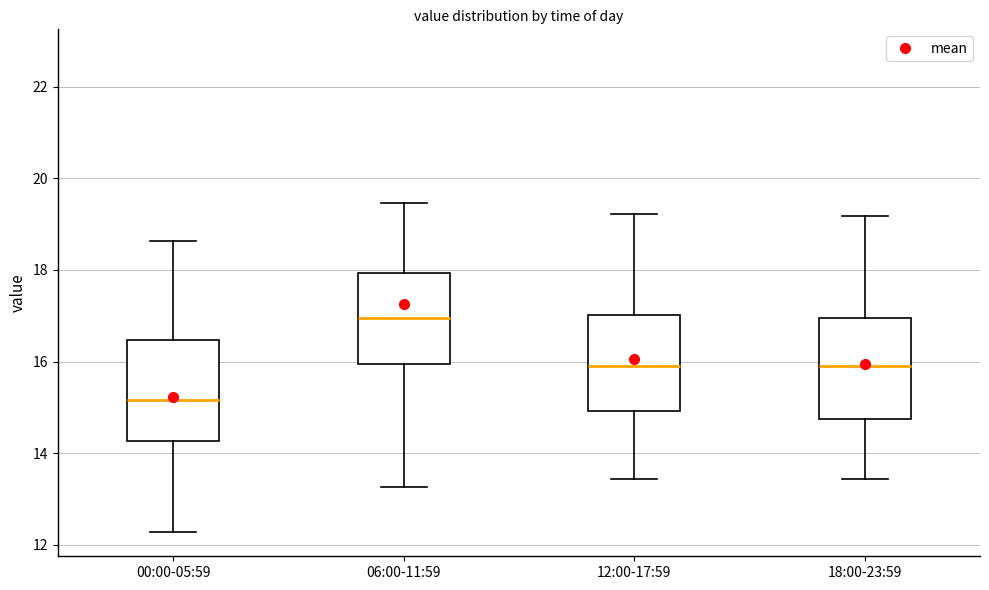

Where is the lower edge of the box for 18:00-23:59 on the y-axis? The values are not printed on the chart, so give them approximately, as read against the axis.

14.8